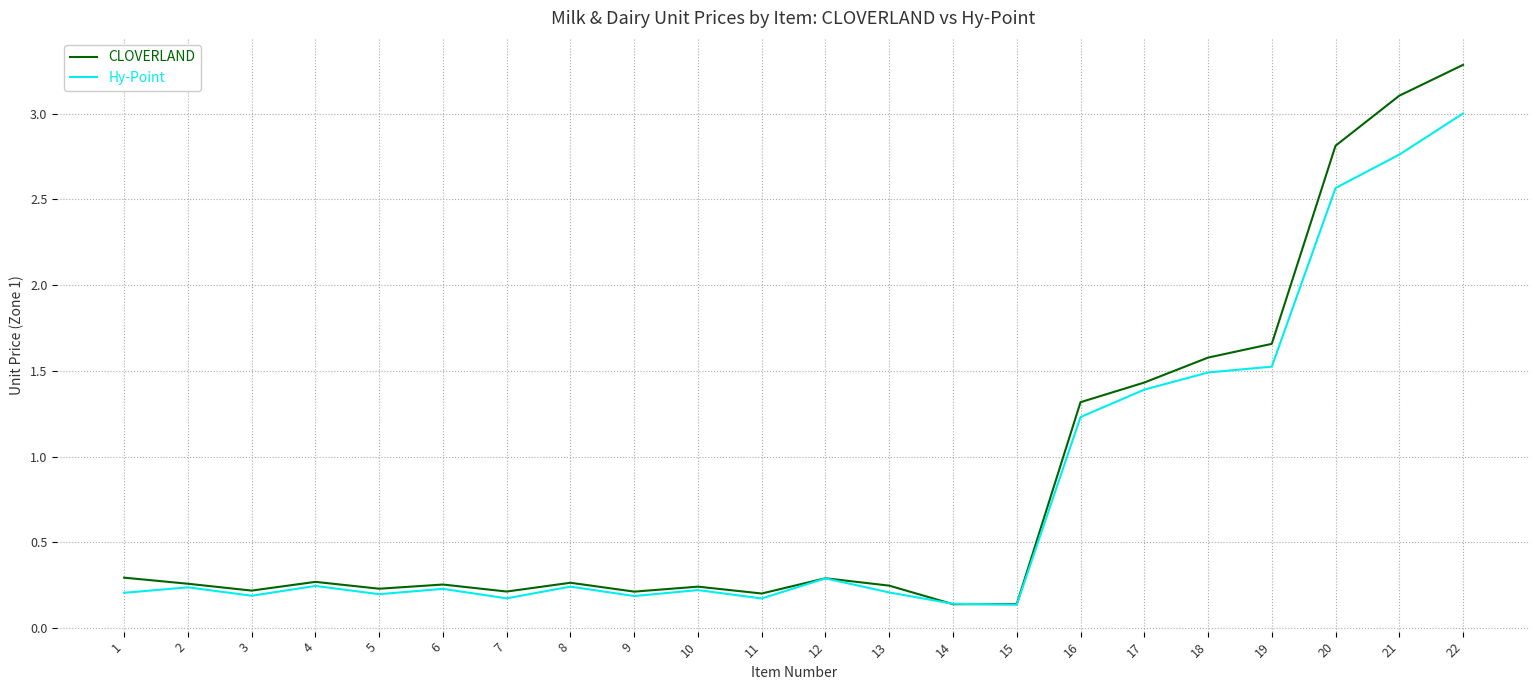

List the series in order of their peak value, lowest first.

Hy-Point, CLOVERLAND